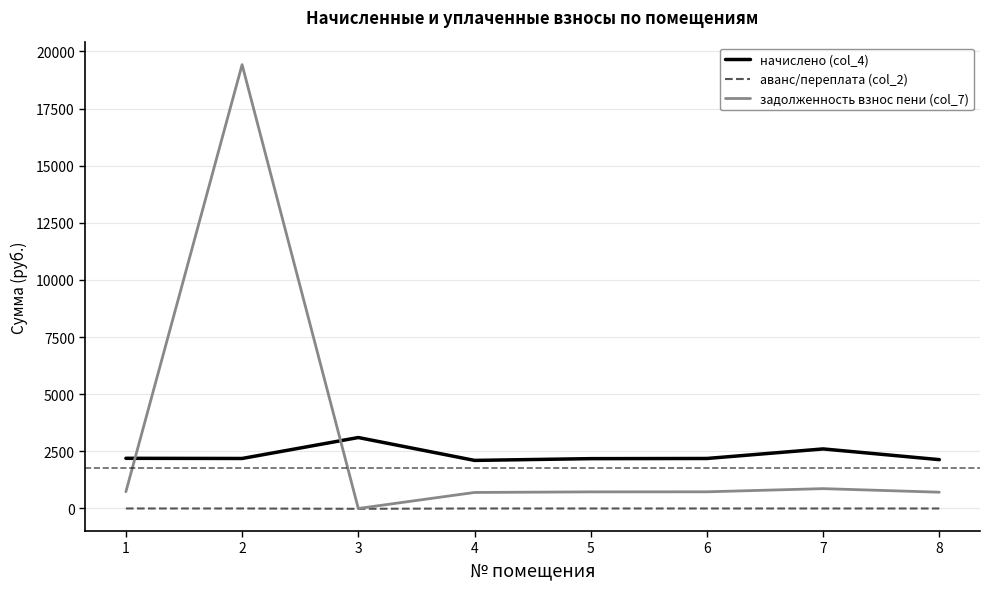

What is the spread (max minus min) of values at 4?

2104.3